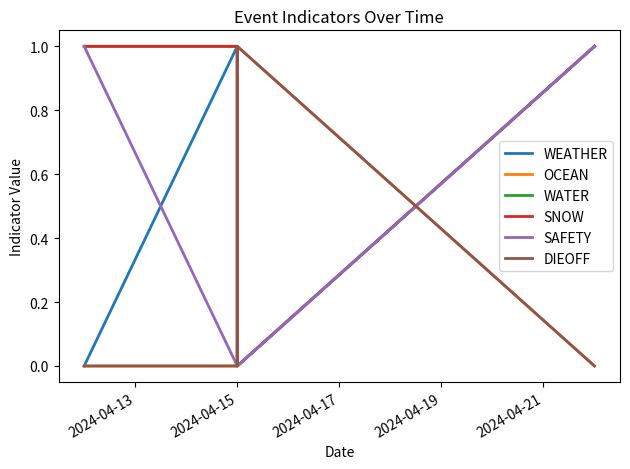

What are all the series names shown in the legend?

WEATHER, OCEAN, WATER, SNOW, SAFETY, DIEOFF